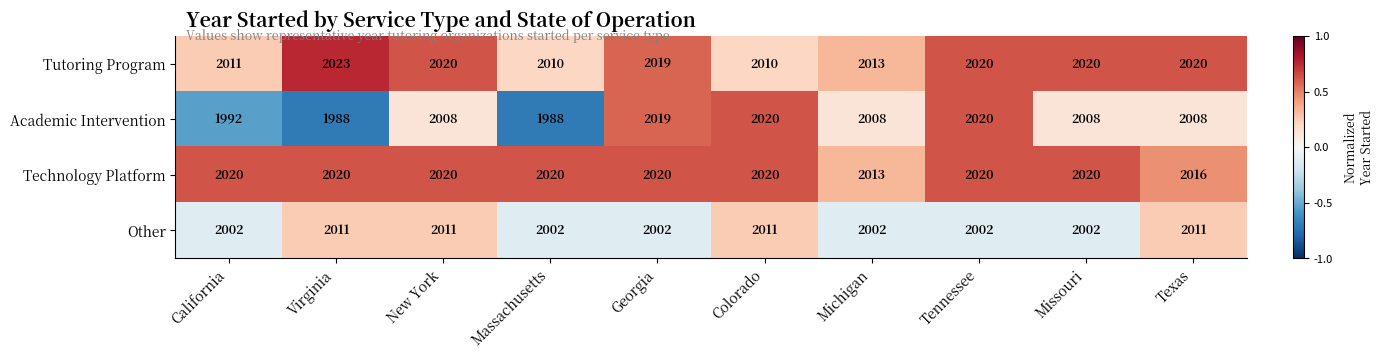

What value does the Tutoring Program series have at Texas, to the nearest 5?

2020